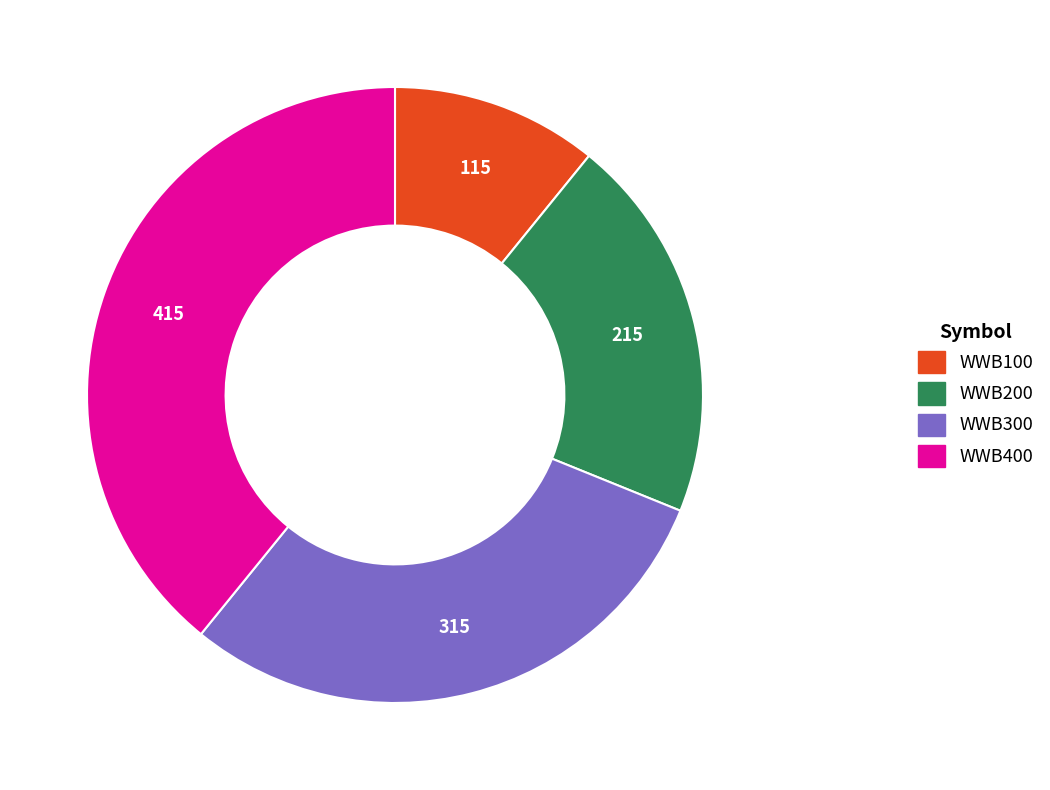

Is the sum of WWB100 and WWB200 greater than half?

No